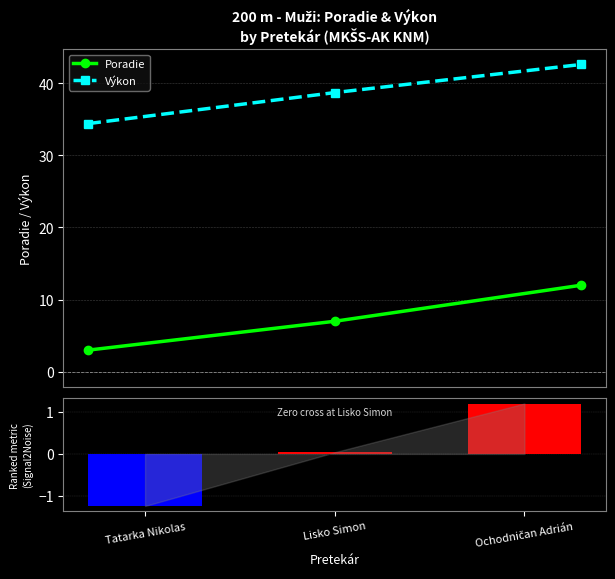

How many groups of bars are there?

3